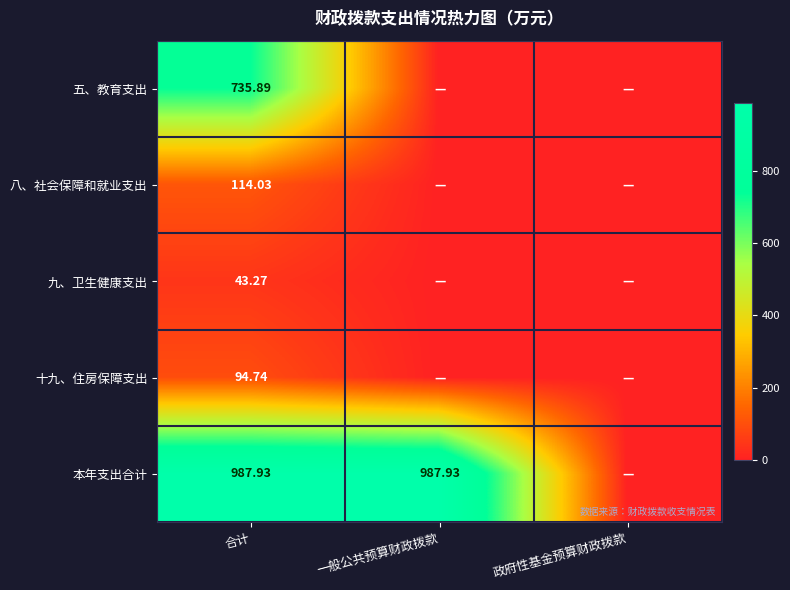

How many values in the 本年支出合计 series are below 987?

1